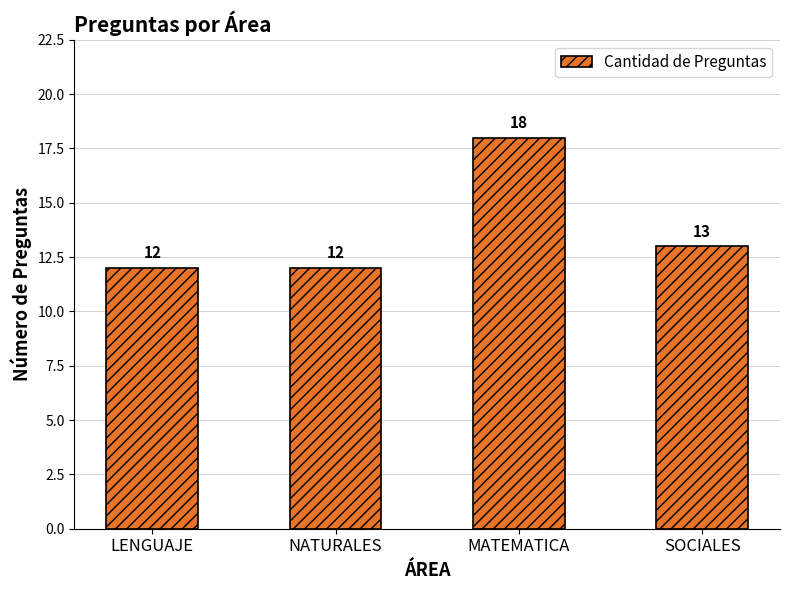

What is the sum of all values?

55